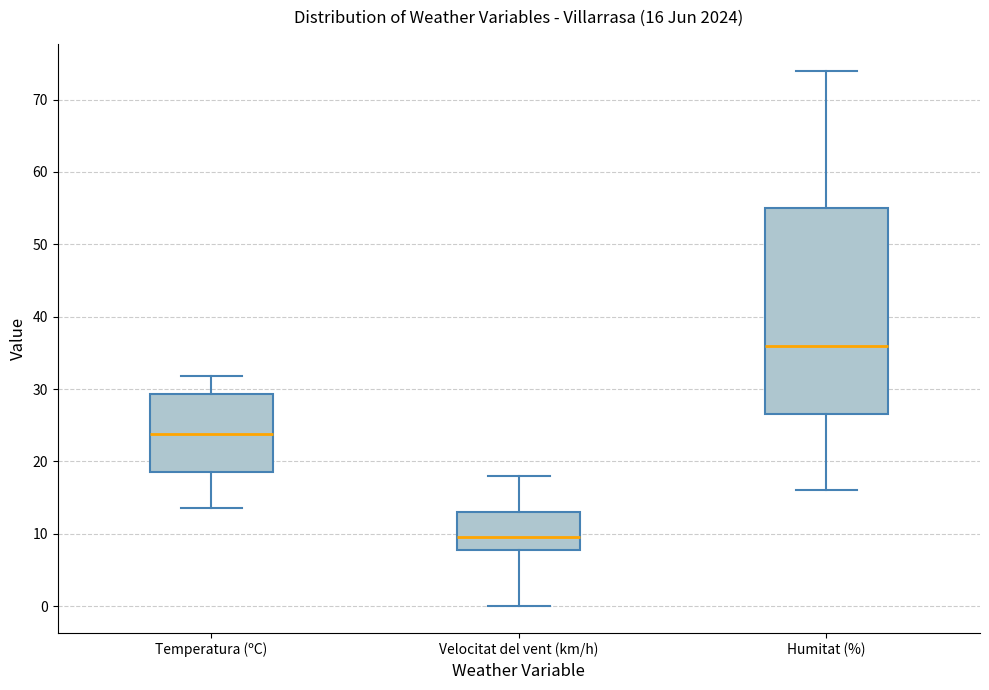

Which box is the tallest, from its lower edge to its upper edge?

Humitat (%)